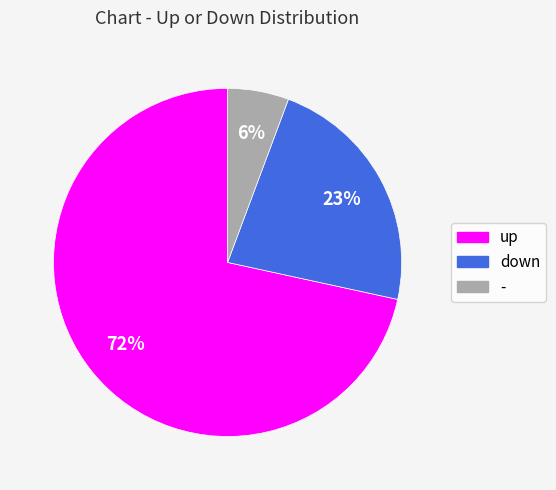

Is the sum of up and down greater than half?

Yes